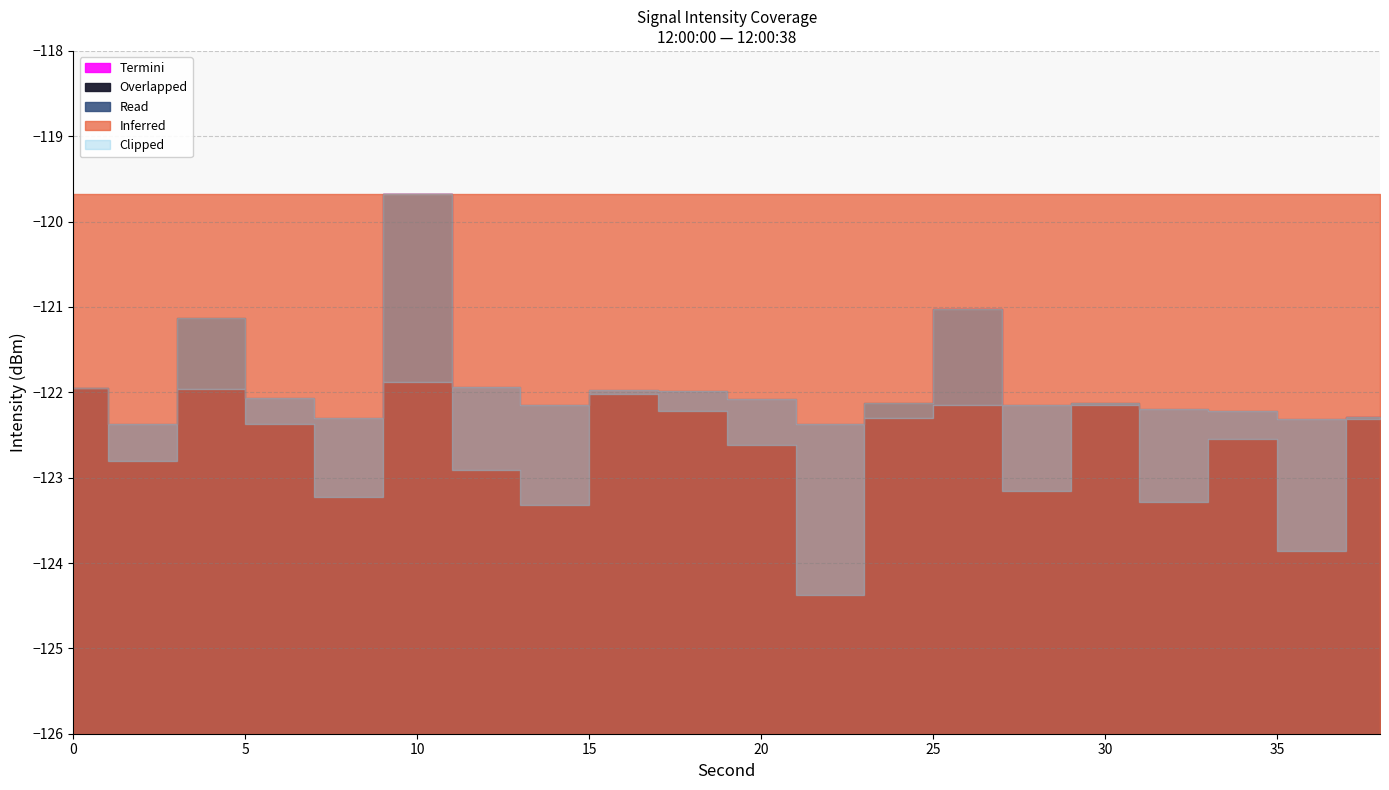

Reading left to right, extract all data points from this chart.

Intensity (dBm): 0=-121.9	2=-122.8	4=-121.1	6=-122.4	8=-123.2	10=-119.7	12=-122.9	14=-123.3	16=-122.0	18=-122.2	20=-122.6	22=-124.4	24=-122.1	26=-121.0	28=-123.2	30=-122.1	32=-123.3	34=-122.5	36=-123.9	38=-122.3
Intensity Upper Envelope: 0=-119.7	2=-119.7	4=-119.7	6=-119.7	8=-119.7	10=-119.7	12=-119.7	14=-119.7	16=-119.7	18=-119.7	20=-119.7	22=-119.7	24=-119.7	26=-119.7	28=-119.7	30=-119.7	32=-119.7	34=-119.7	36=-119.7	38=-119.7
Running Mean: 0=-121.9	2=-122.4	4=-122.0	6=-122.1	8=-122.3	10=-121.9	12=-121.9	14=-122.1	16=-122.0	18=-122.0	20=-122.1	22=-122.4	24=-122.3	26=-122.1	28=-122.2	30=-122.1	32=-122.2	34=-122.2	36=-122.3	38=-122.3
Termini Indicator: 0=-124.4	2=-124.4	4=-124.4	6=-124.4	8=-124.4	10=-119.7	12=-124.4	14=-124.4	16=-124.4	18=-124.4	20=-124.4	22=-124.4	24=-124.4	26=-121.0	28=-124.4	30=-124.4	32=-124.4	34=-124.4	36=-124.4	38=-122.3